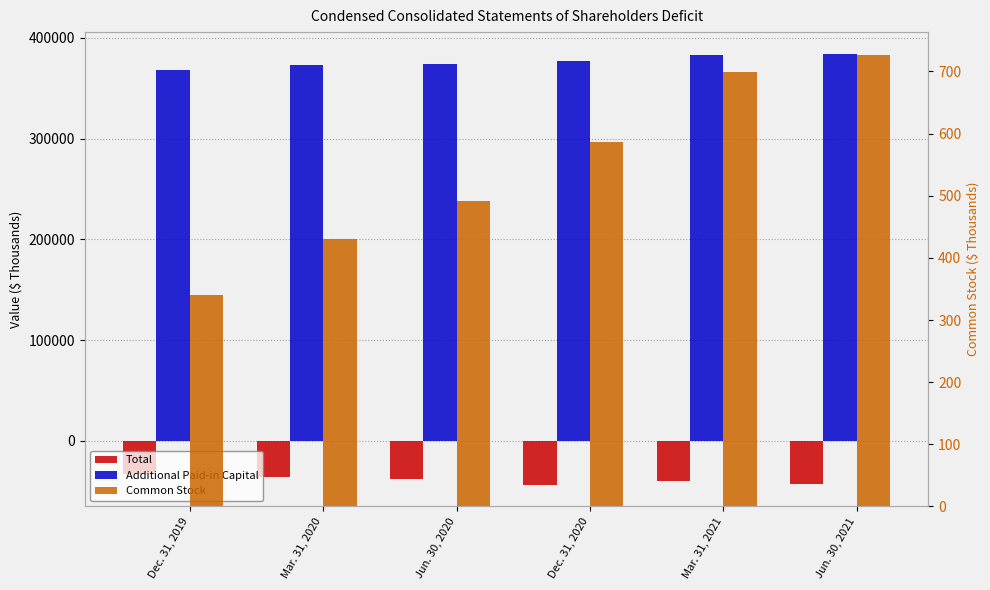

The value of Total at Dec. 31, 2019 is -50617. True or false?

False